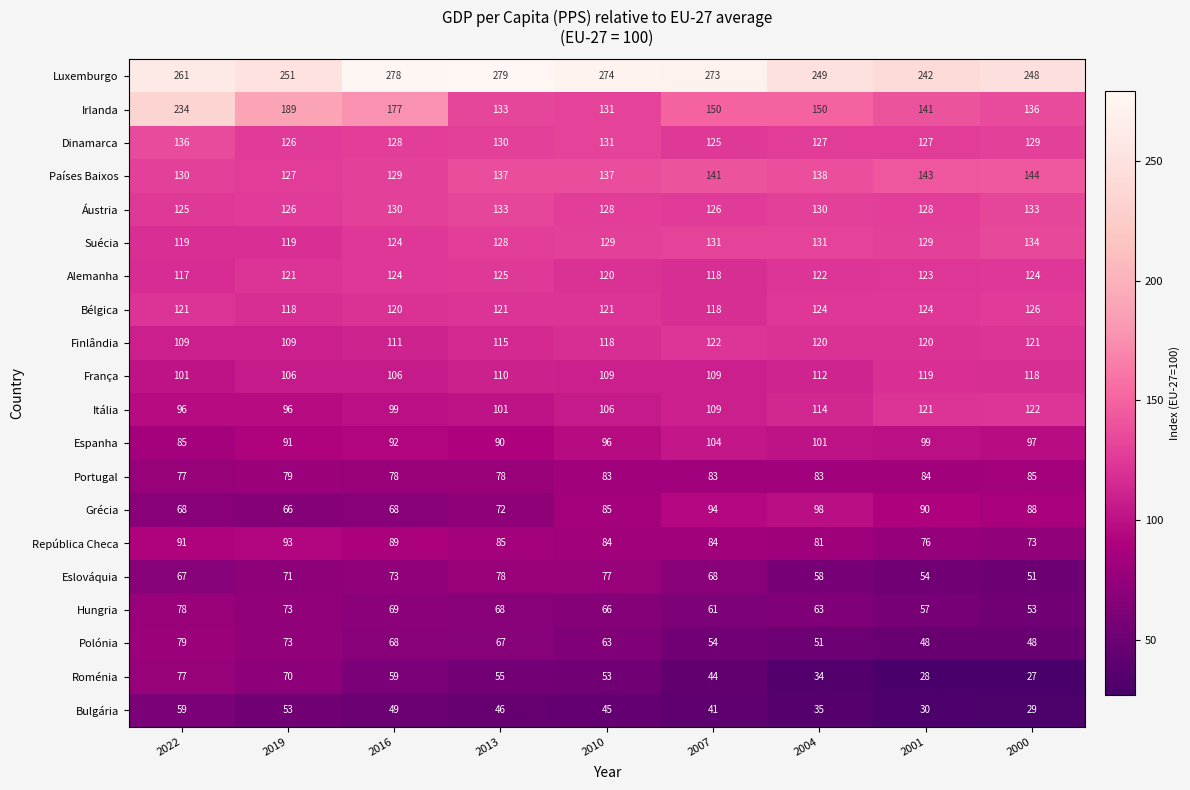

What is the average value of the Alemanha series?

122